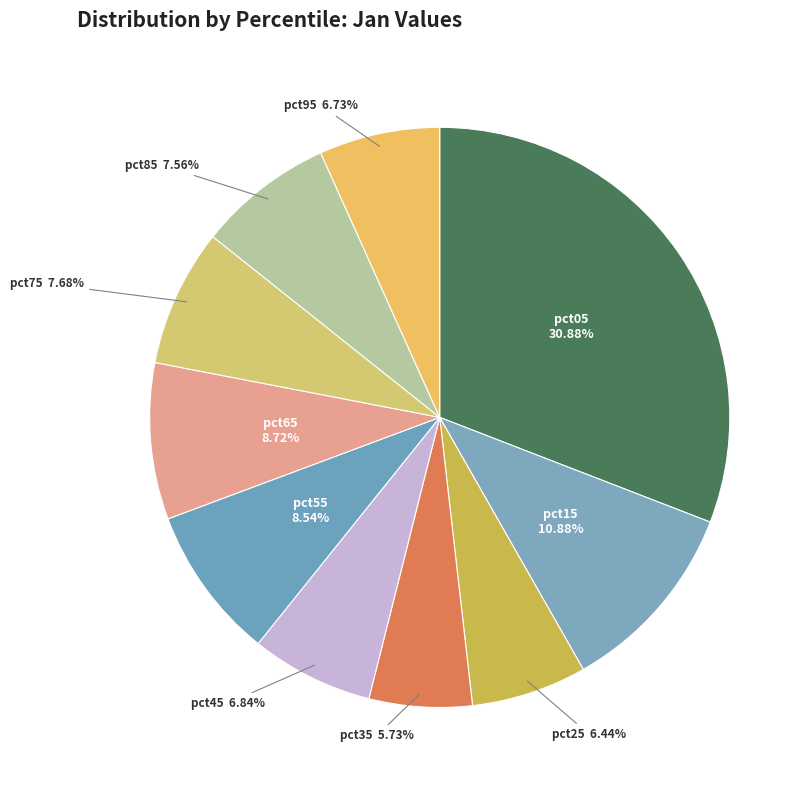

Which slice is the largest?

pct05